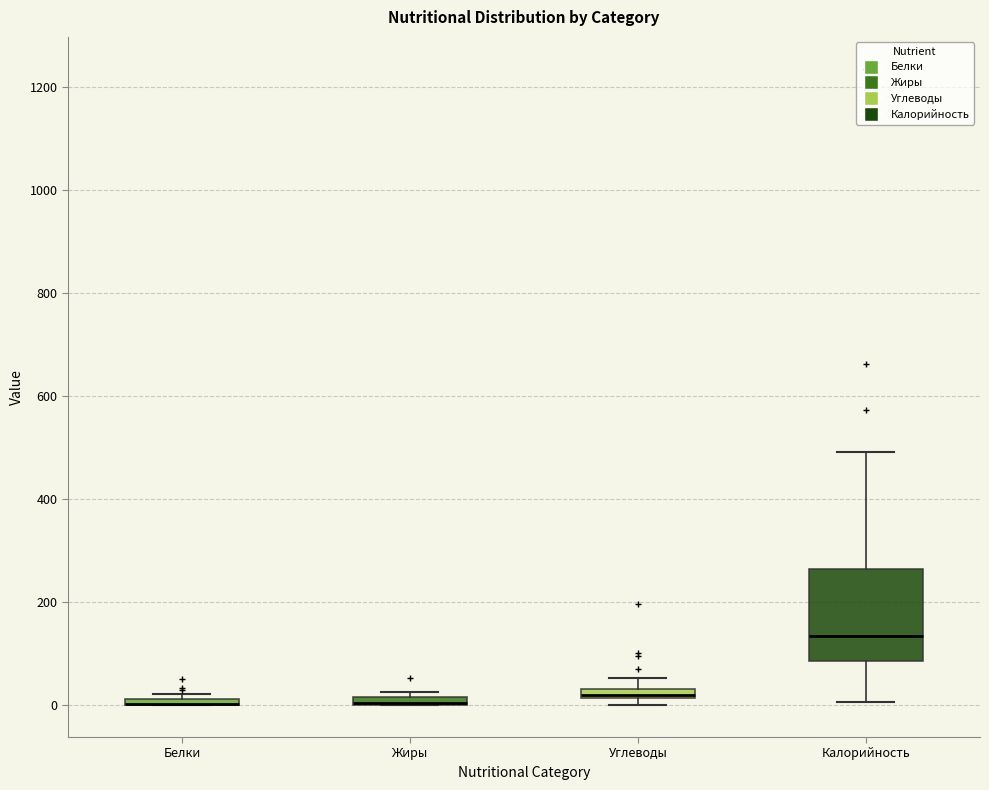

Where is the lower edge of the box for Белки on the y-axis? The values are not printed on the chart, so give them approximately, as read against the axis.

0